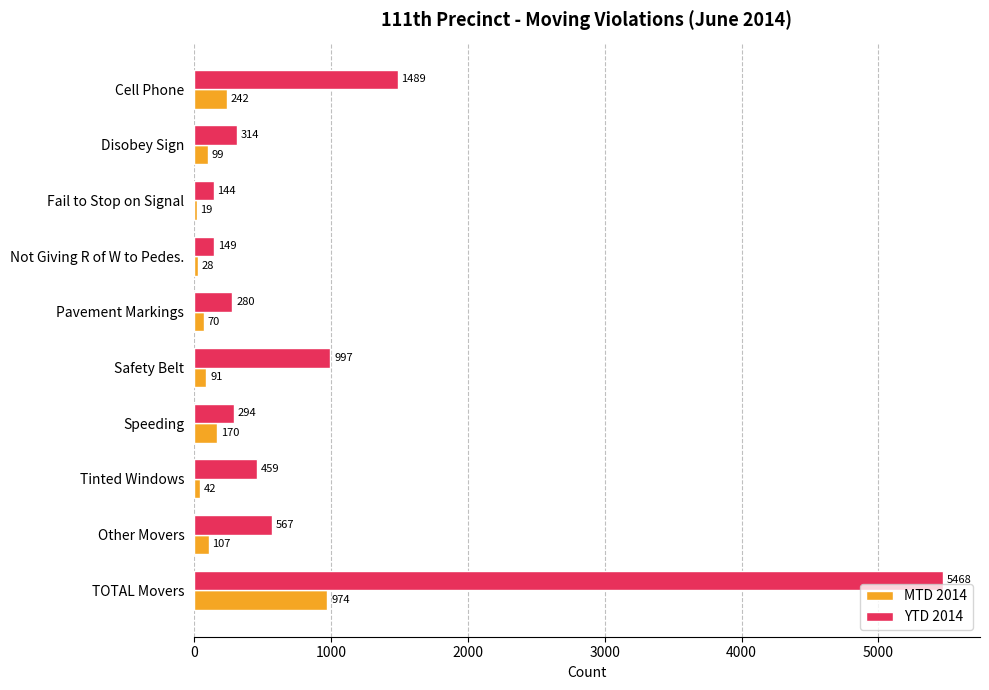

Where is YTD 2014 nearest to the value 2806?

Cell Phone